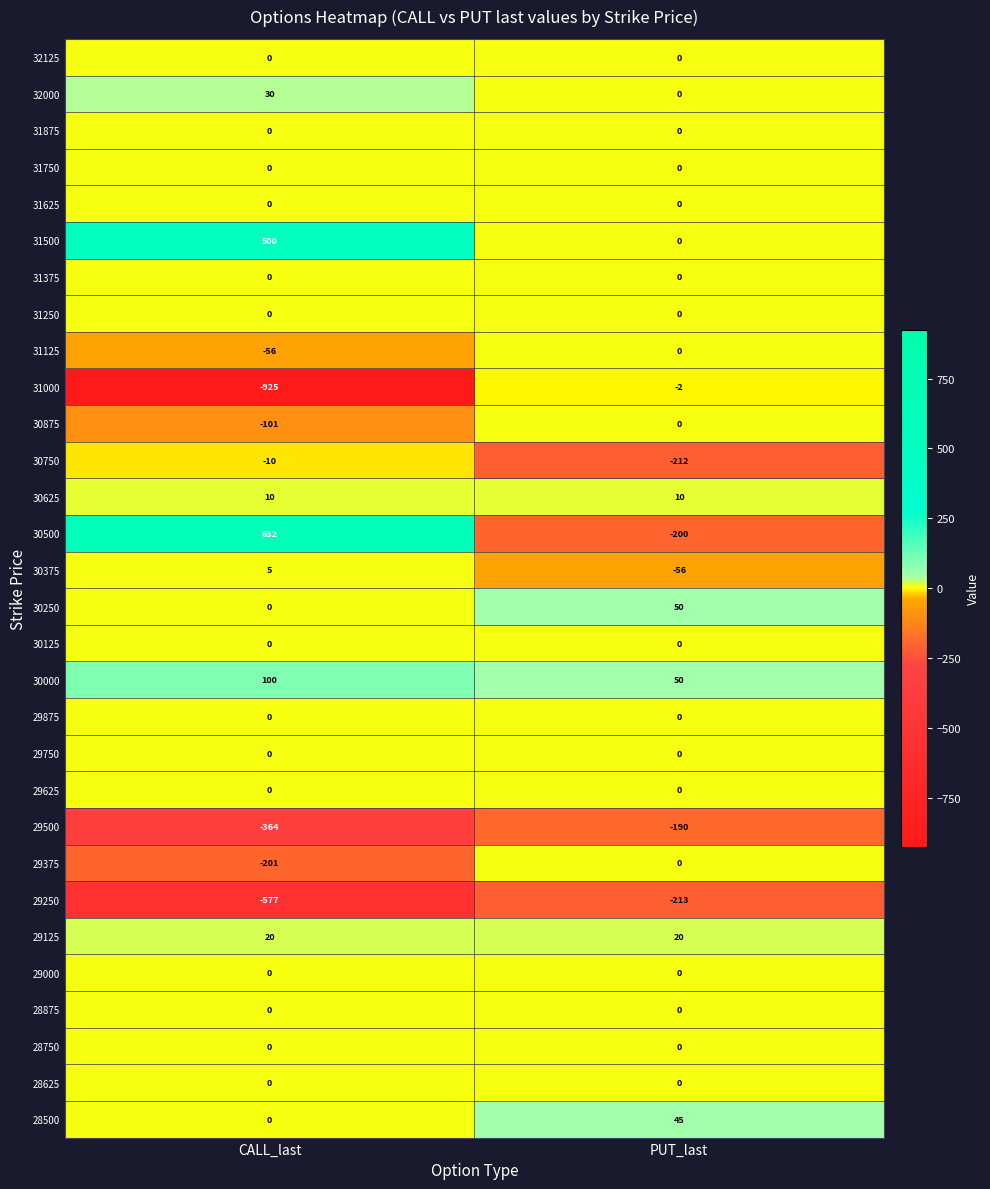

What is the difference between the highest and lowest values at CALL_last?

1557